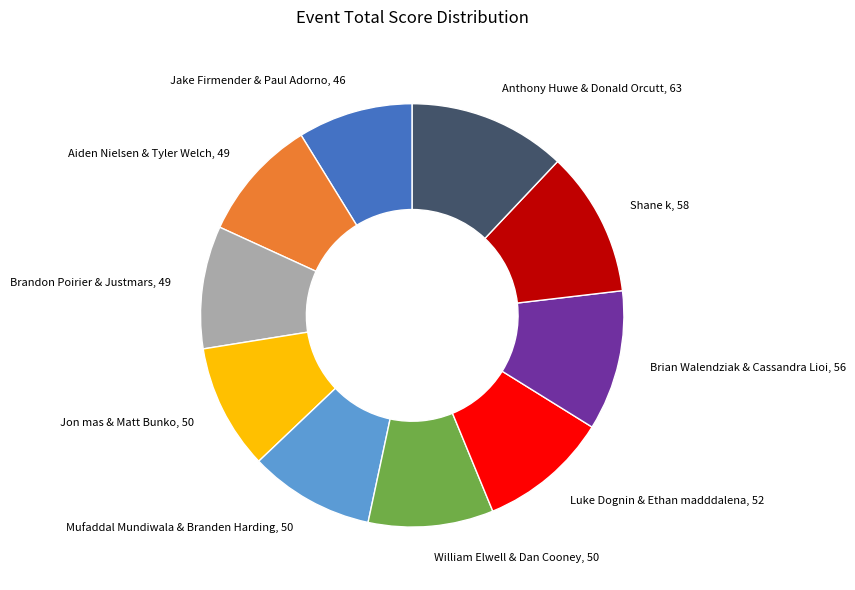

Is it true that Brian Walendziak & Cassandra Lioi is 22% of the pie?

False